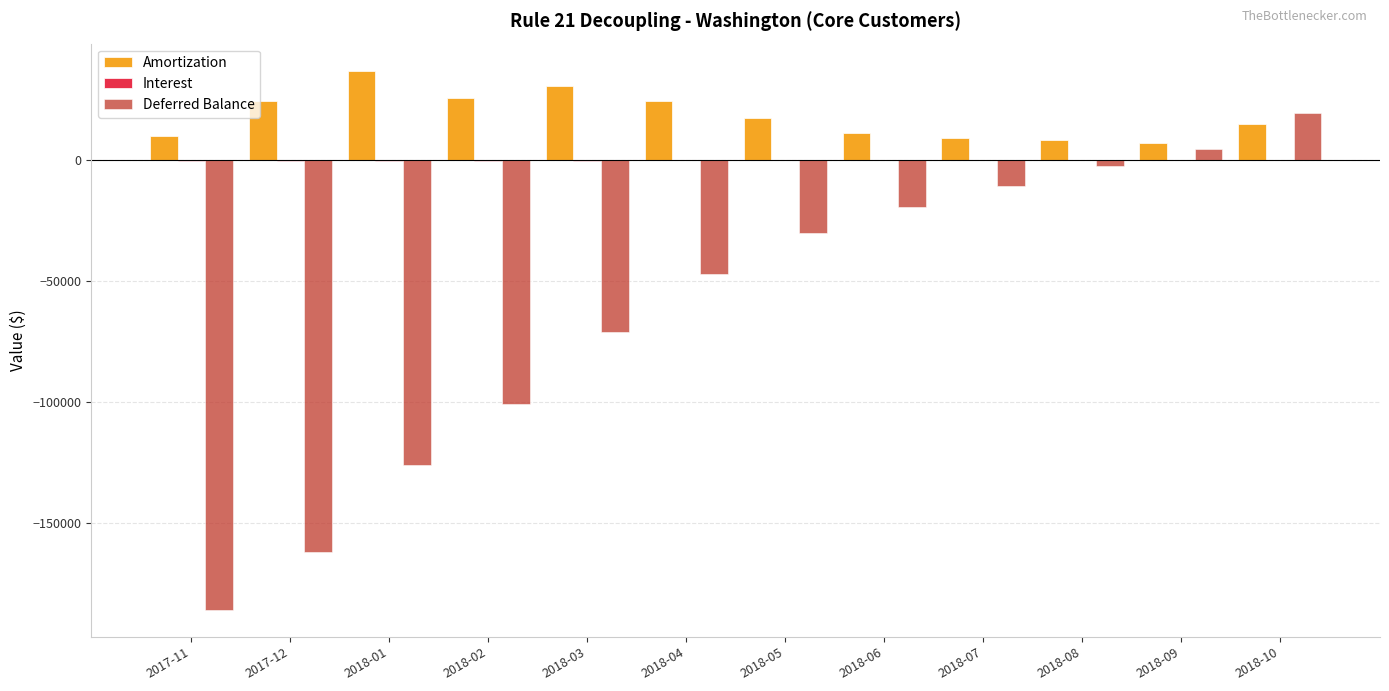

How many values in the Deferred Balance series exceed -30206?

5